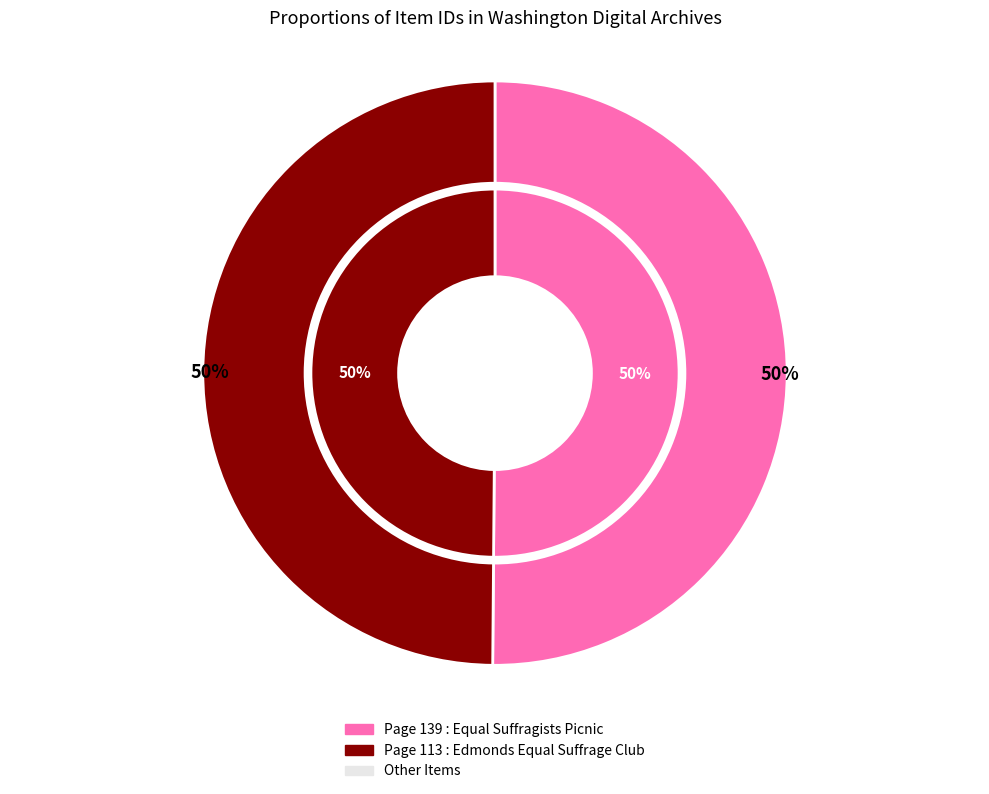

Do Page 113 : Edmonds Equal Suffrage Club and Page 139 : Equal Suffragists Picnic together represent more than half of the pie?

Yes